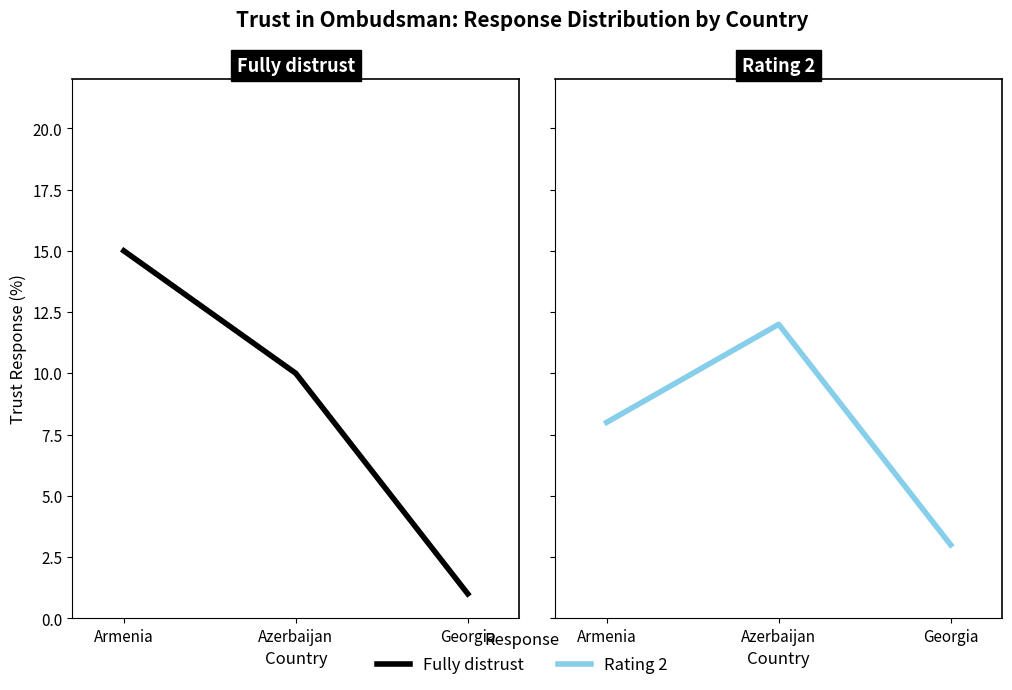

What is the value of the 3rd point from the left?

1